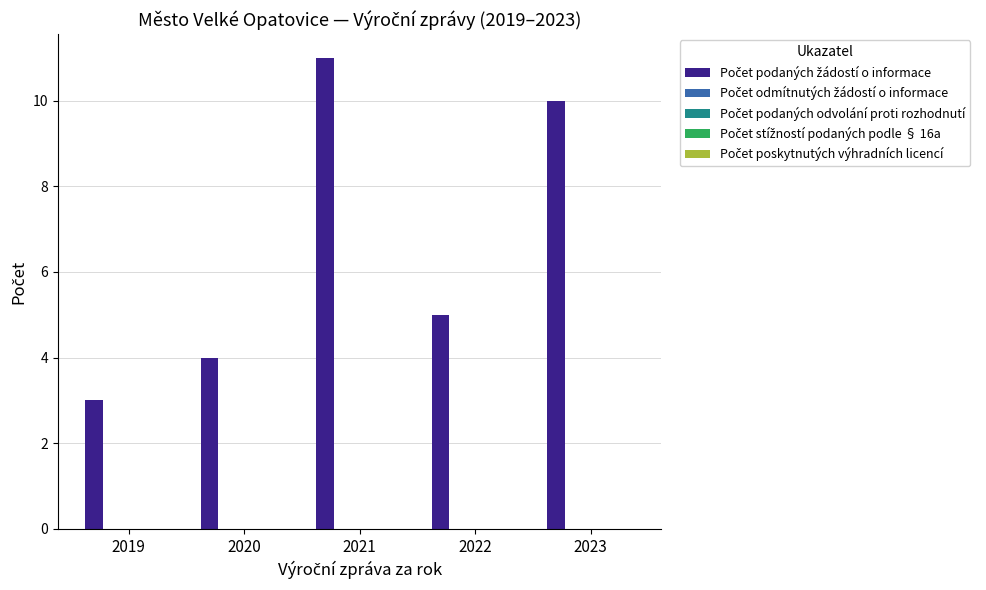

What is the smallest value displayed?

3